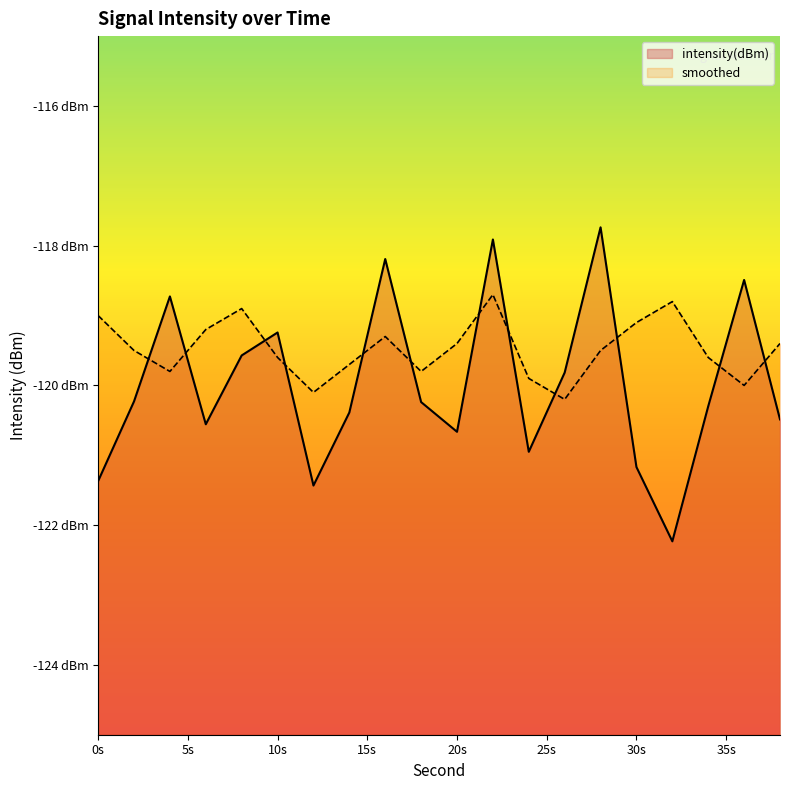

At which category is the sum across all series the highest?

22